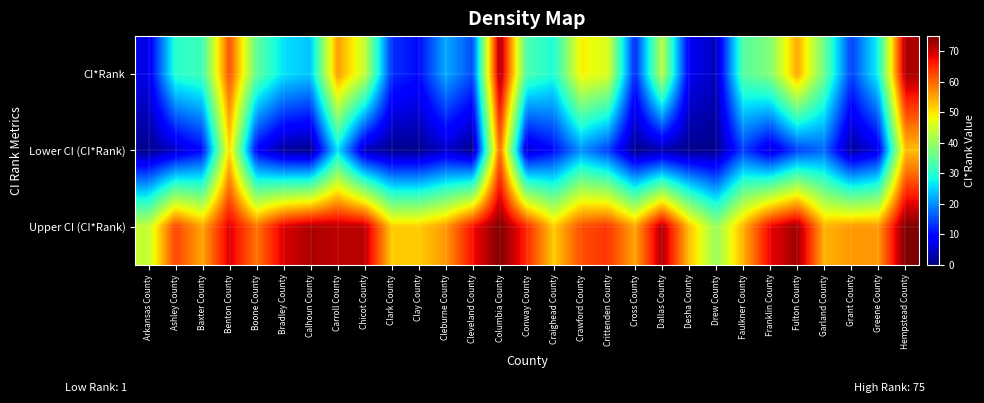

Reading left to right, list all the values displayed in this chart.

CI*Rank: Arkansas County=7	Ashley County=30	Baxter County=32	Benton County=62	Boone County=35	Bradley County=26	Calhoun County=24	Carroll County=56	Chicot County=44	Clark County=13	Clay County=10	Cleburne County=22	Cleveland County=15	Columbia County=73	Conway County=33	Craighead County=29	Crawford County=49	Crittenden County=46	Cross County=12	Dallas County=43	Desha County=8	Drew County=4	Faulkner County=34	Franklin County=38	Fulton County=55	Garland County=36	Grant County=14	Greene County=28	Hempstead County=72
Lower CI (CI*Rank): Arkansas County=1	Ashley County=5	Baxter County=10	Benton County=51	Boone County=9	Bradley County=2	Calhoun County=1	Carroll County=26	Chicot County=4	Clark County=1	Clay County=1	Cleburne County=5	Cleveland County=1	Columbia County=60	Conway County=5	Craighead County=10	Crawford County=20	Crittenden County=14	Cross County=1	Dallas County=3	Desha County=1	Drew County=1	Faulkner County=14	Franklin County=6	Fulton County=14	Garland County=17	Grant County=2	Greene County=7	Hempstead County=53
Upper CI (CI*Rank): Arkansas County=44	Ashley County=63	Baxter County=55	Benton County=69	Boone County=59	Bradley County=69	Calhoun County=72	Carroll County=71	Chicot County=71	Clark County=52	Clay County=52	Cleburne County=56	Cleveland County=67	Columbia County=75	Conway County=65	Craighead County=52	Crawford County=62	Crittenden County=64	Cross County=55	Dallas County=72	Desha County=53	Drew County=40	Faulkner County=54	Franklin County=68	Fulton County=73	Garland County=54	Grant County=56	Greene County=56	Hempstead County=75